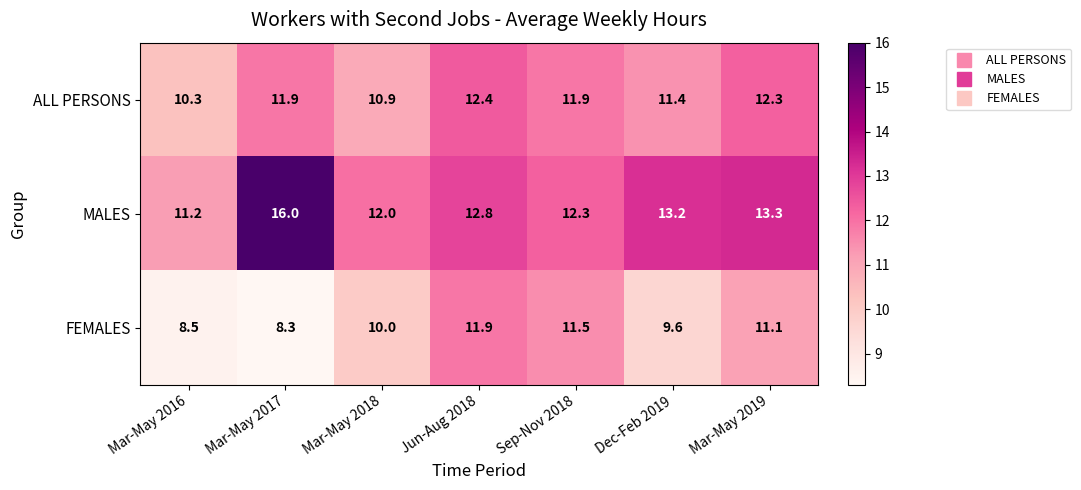

List the labels in order of MALES value, smallest first.

Mar-May 2016, Mar-May 2018, Sep-Nov 2018, Jun-Aug 2018, Dec-Feb 2019, Mar-May 2019, Mar-May 2017